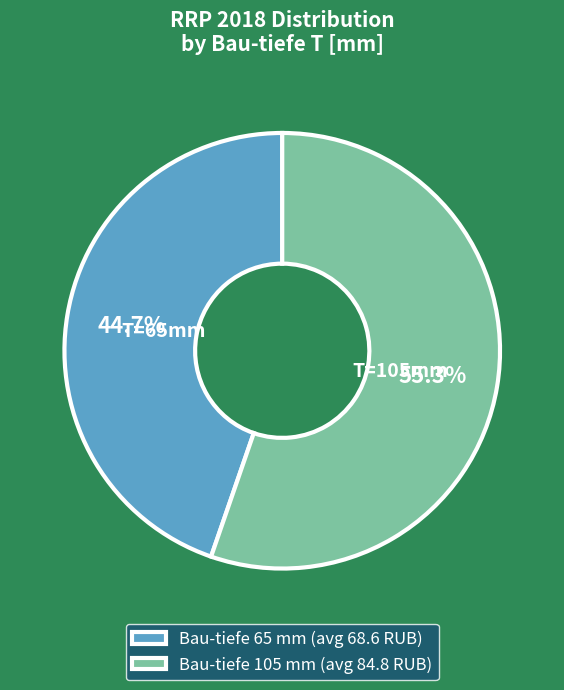

Combined, do Bau-tiefe 65 mm (avg 68.6 RUB) and Bau-tiefe 105 mm (avg 84.8 RUB) account for over 50%?

Yes